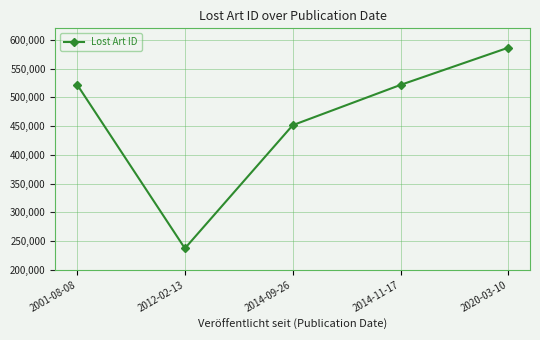

What is the label of the 5th point from the left?

2020-03-10